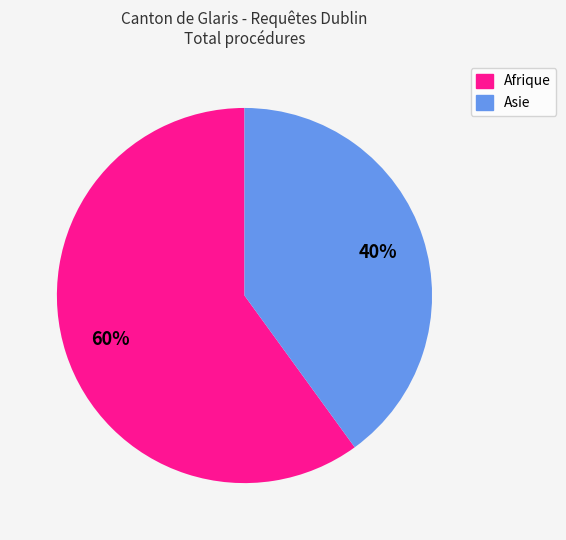

To the nearest percent, what is the difference between the largest and smallest slice percentages?

20%